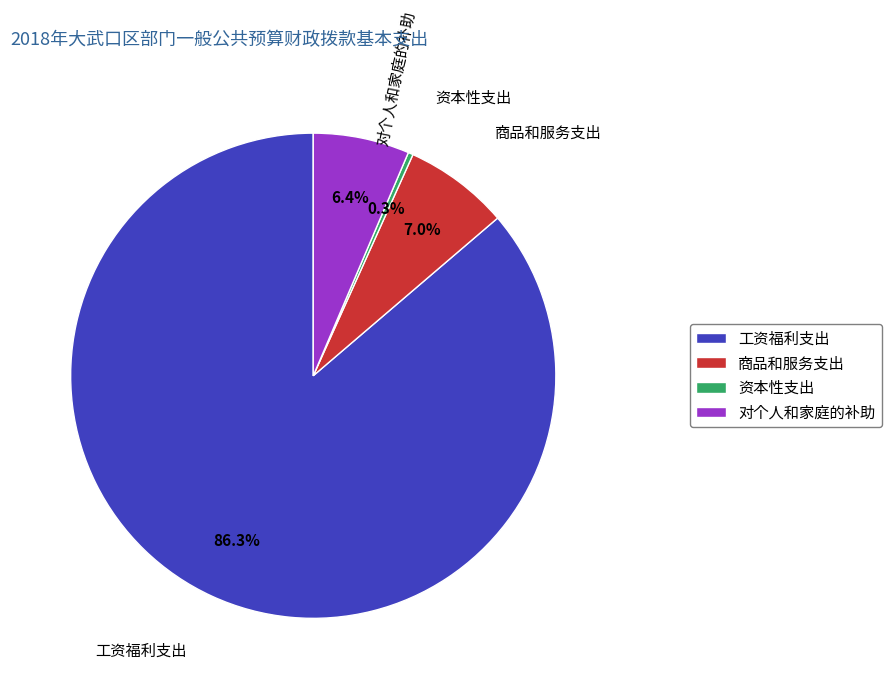

Is there a majority slice in this chart?

Yes